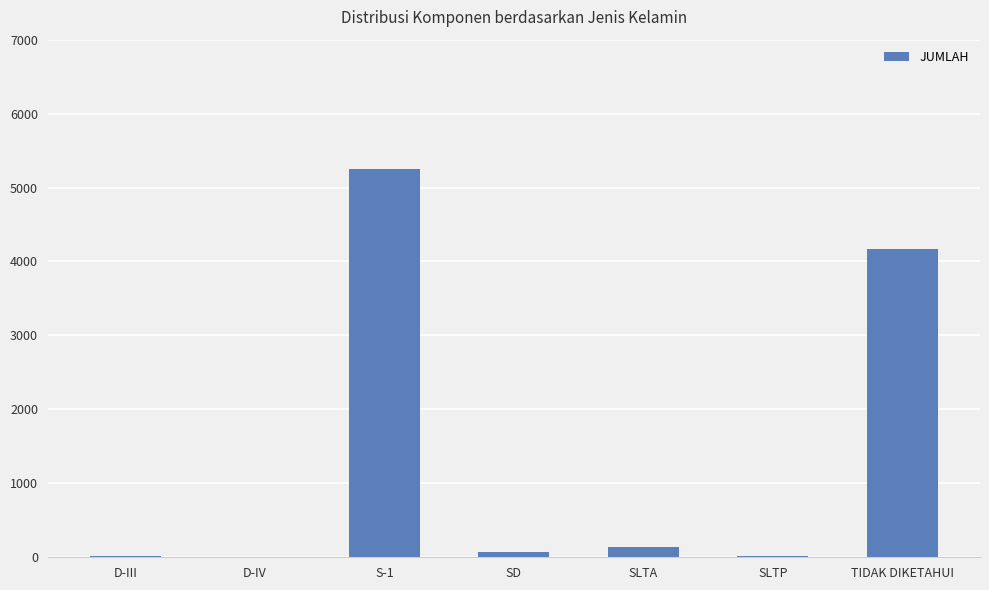

Which has a higher value, TIDAK DIKETAHUI or D-III?

TIDAK DIKETAHUI